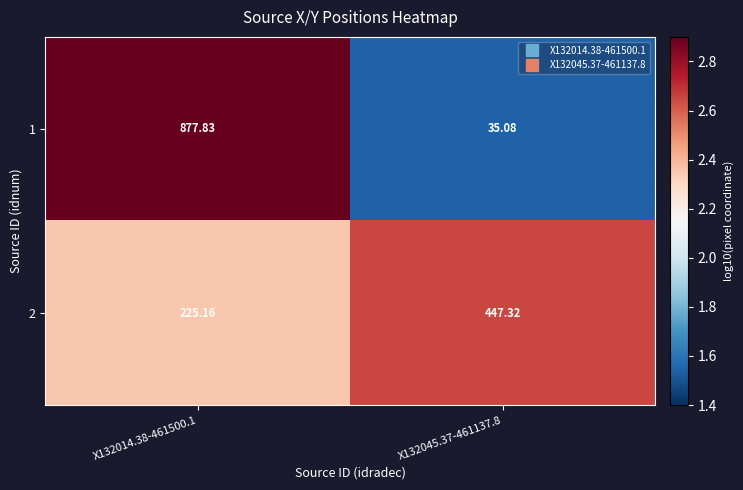

Is the value of 1 at X132014.38-461500.1 greater than the value of 2 at X132045.37-461137.8?

Yes